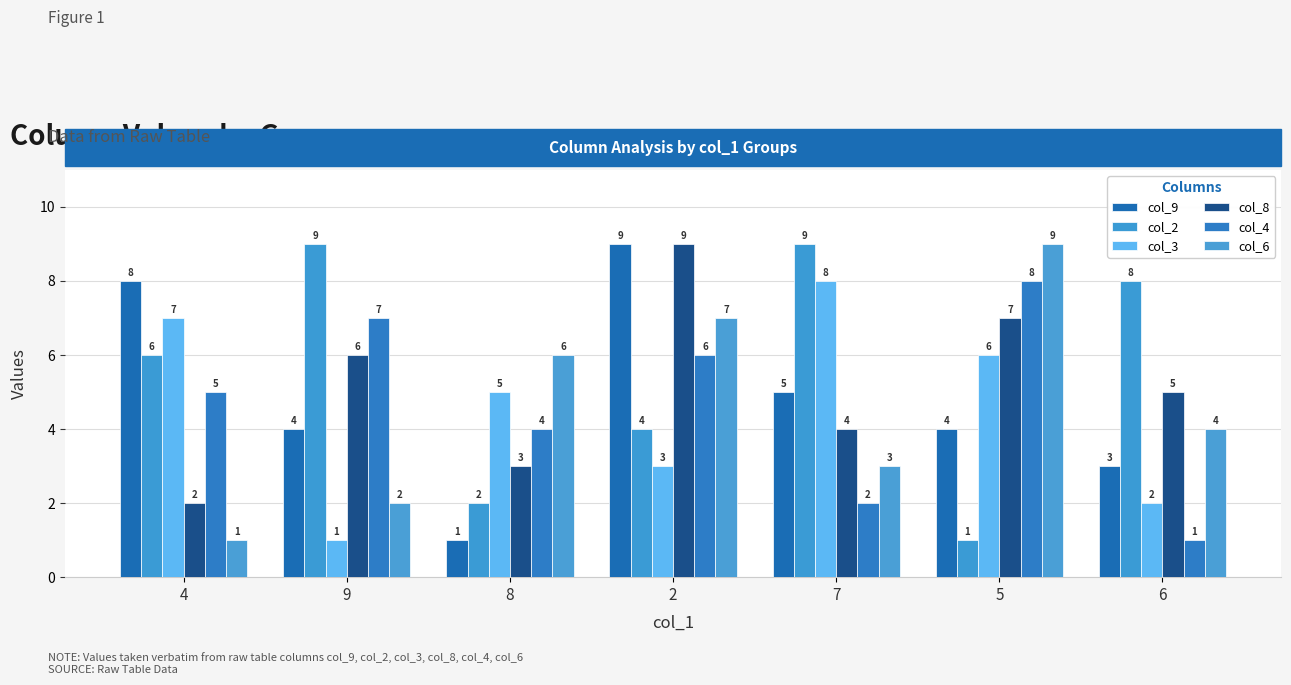

Count the number of categories in the chart.

7